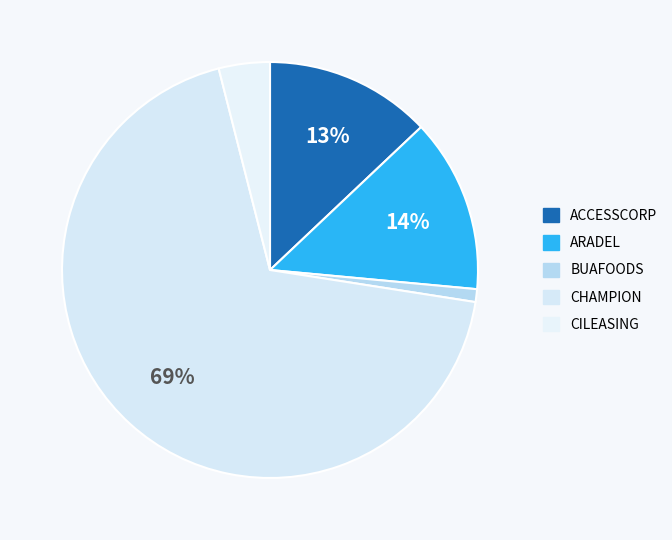

The BUAFOODS slice represents 1% of the pie. True or false?

True